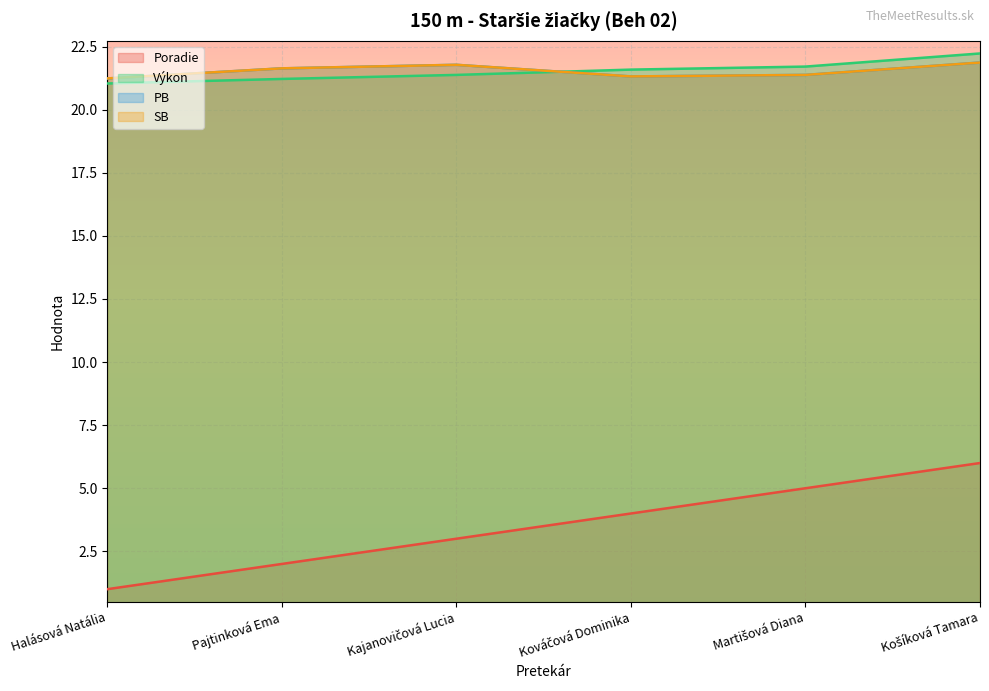

Does the chart display data point markers on the line(s)?

No